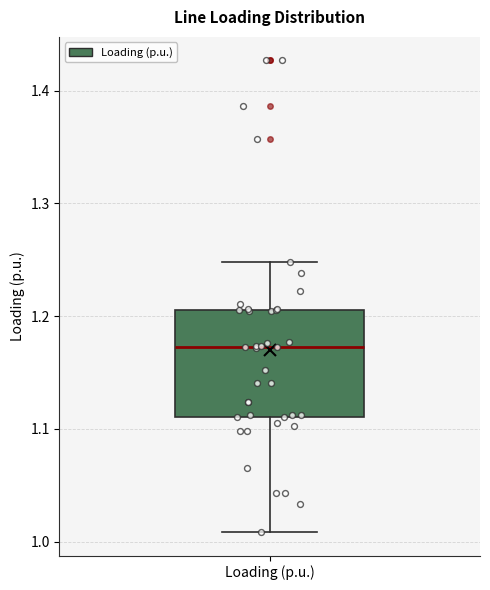

Transcribe this box plot: give where the median line is, the range the box spans, and where the two whiskers end, as read against the y-axis. The values are not printed on the chart, so give them approximately, as read against the axis.

median 1.17, box 1.11 to 1.21, whiskers 1.01 to 1.25